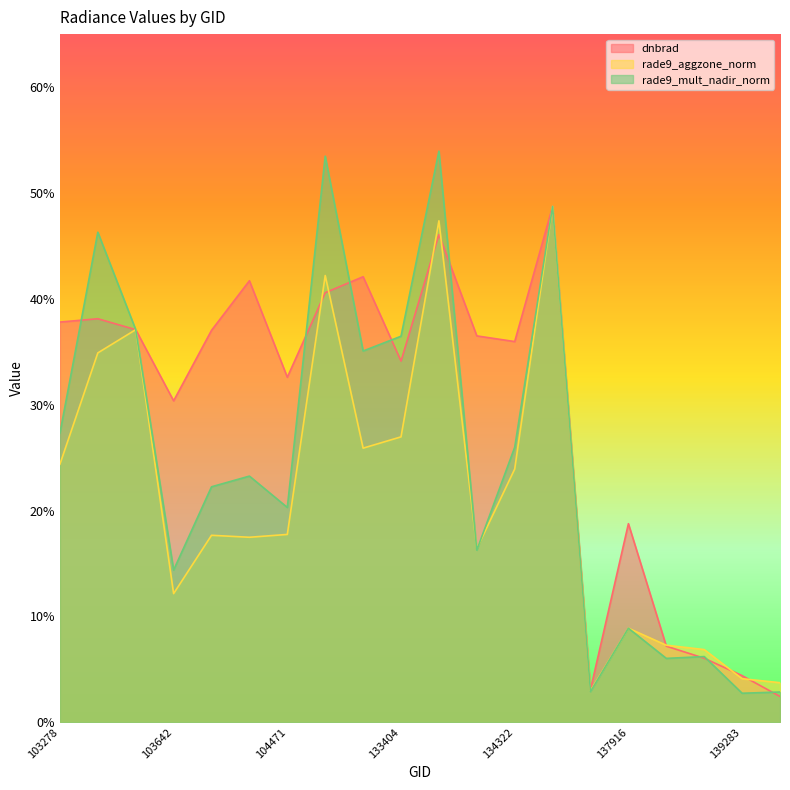

Reading left to right, what are all the values shown in this chart?

dnbrad: 103278=3.8	103396=3.8	103515=3.7	103642=3.0	103760=3.7	103988=4.2	104471=3.3	132847=4.1	133209=4.2	133404=3.4	133762=4.6	134138=3.6	134322=3.6	134687=4.9	137903=0.3	137916=1.9	138282=0.7	138492=0.6	139283=0.4	139866=0.2
rade9_aggzone_norm: 103278=2.4	103396=3.5	103515=3.7	103642=1.2	103760=1.8	103988=1.7	104471=1.8	132847=4.2	133209=2.6	133404=2.7	133762=4.7	134138=1.6	134322=2.4	134687=4.9	137903=0.3	137916=0.9	138282=0.7	138492=0.7	139283=0.4	139866=0.4
rade9_mult_nadir_norm: 103278=2.7	103396=4.6	103515=3.7	103642=1.4	103760=2.2	103988=2.3	104471=2.0	132847=5.3	133209=3.5	133404=3.6	133762=5.4	134138=1.6	134322=2.6	134687=4.9	137903=0.3	137916=0.9	138282=0.6	138492=0.6	139283=0.3	139866=0.3